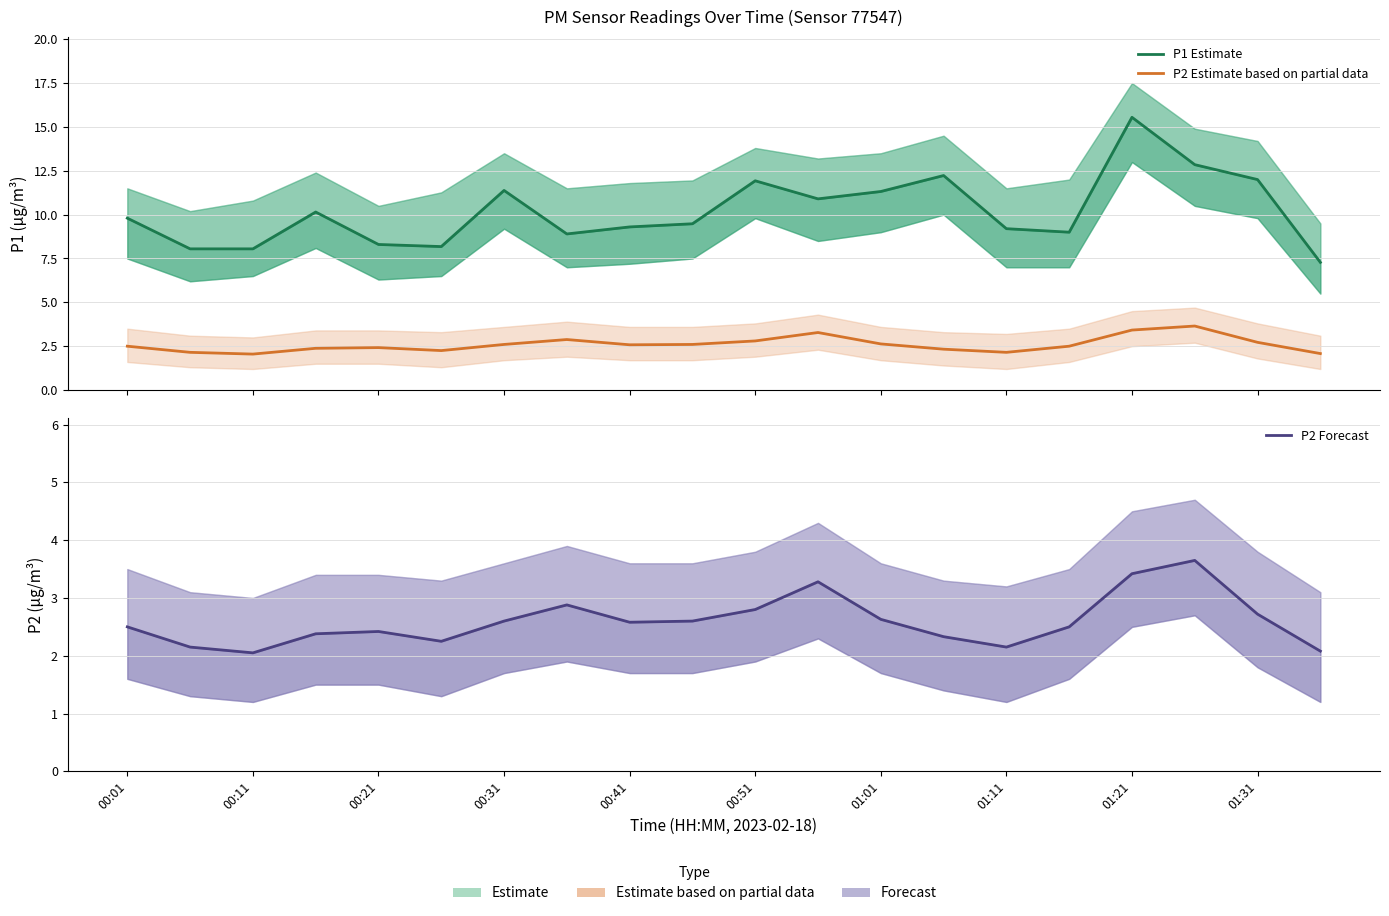

Rank the series by their maximum value, from highest to lowest.

P1 (Estimate), P2 (Partial), P2 (Forecast)